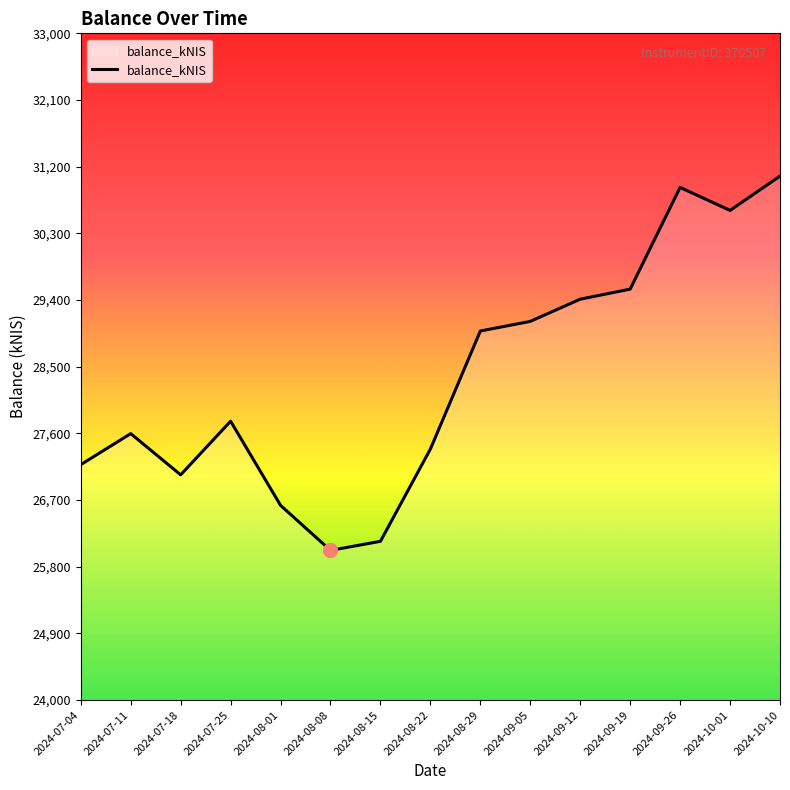

What position from the right is 2024-09-19?

4